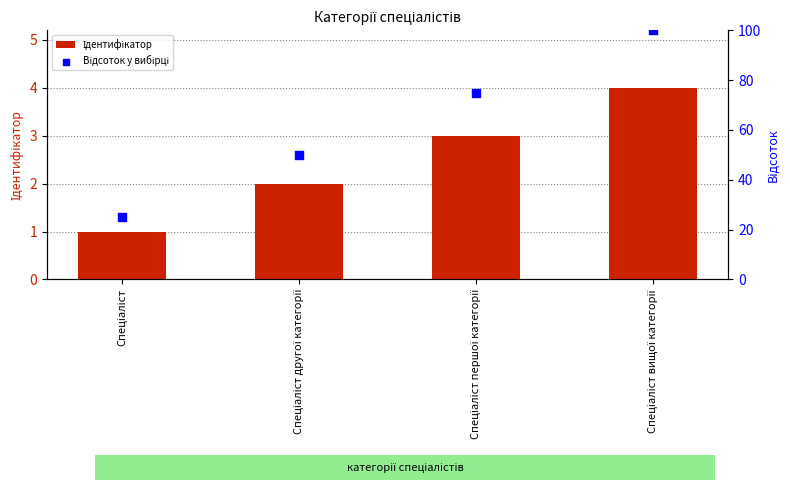

Which series reaches the maximum Y coordinate?

Відсоток у вибірці